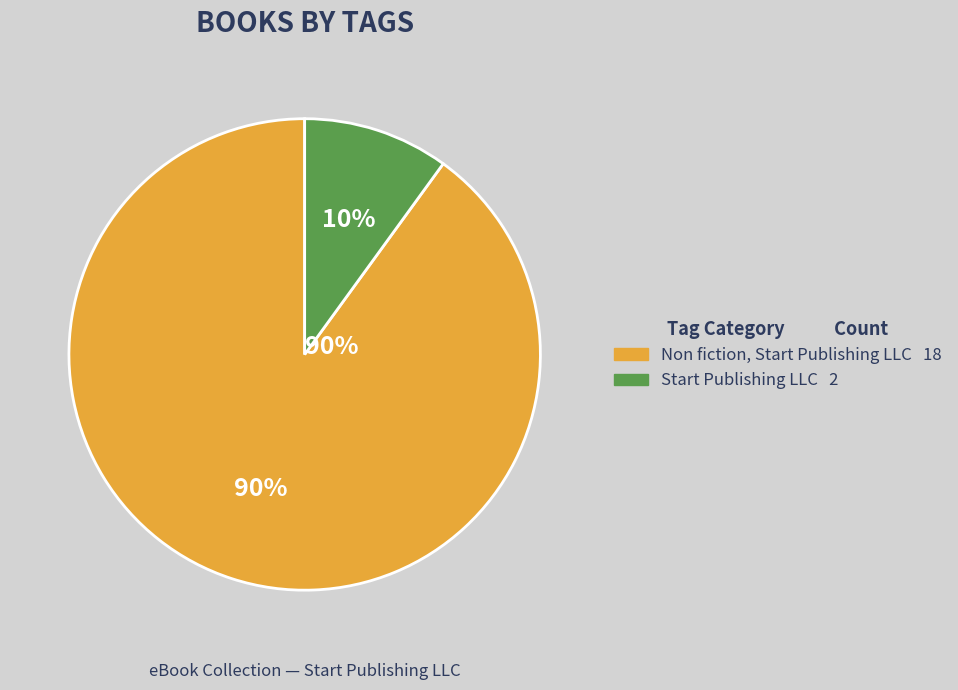

To the nearest percent, what portion does Non fiction, Start Publishing LLC represent?

90%